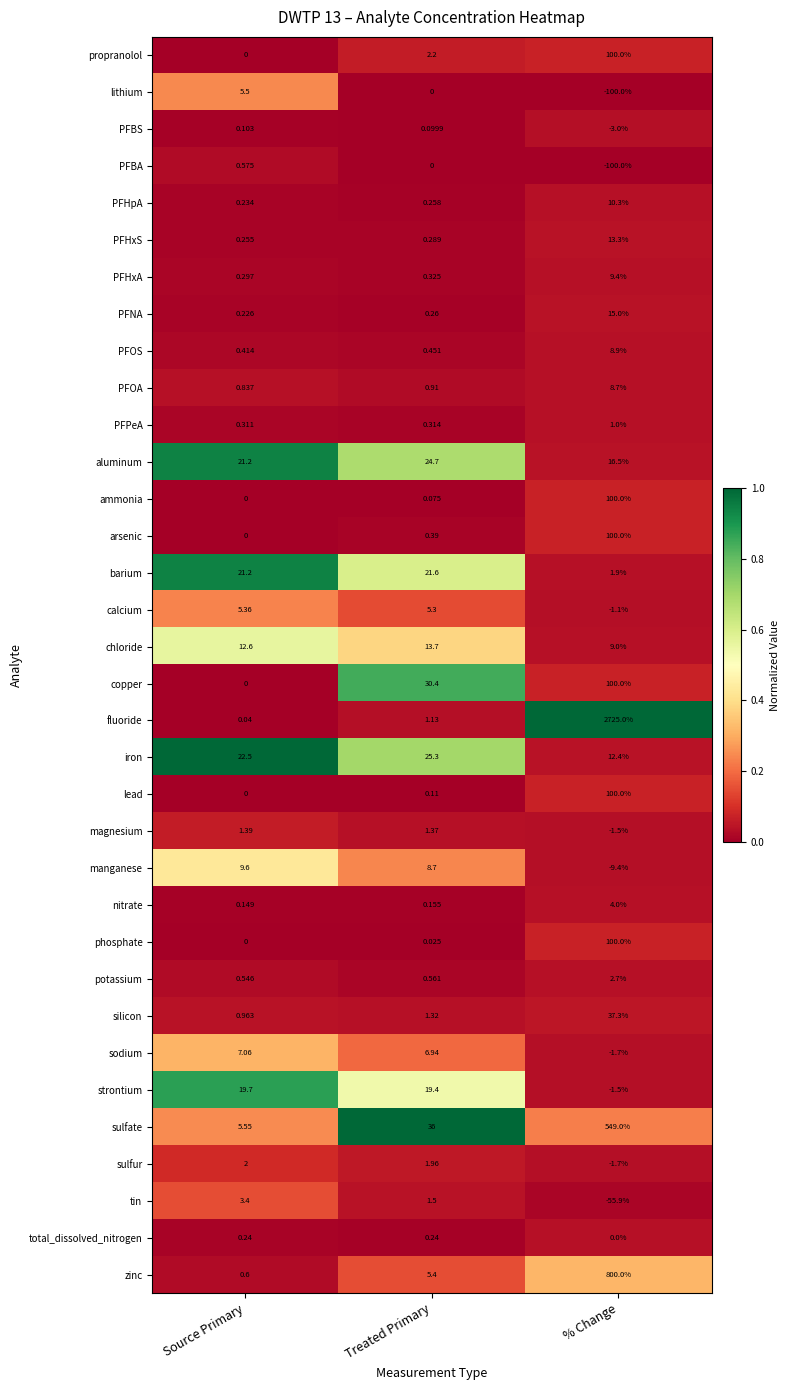

Which series has the largest total across all categories?

fluoride